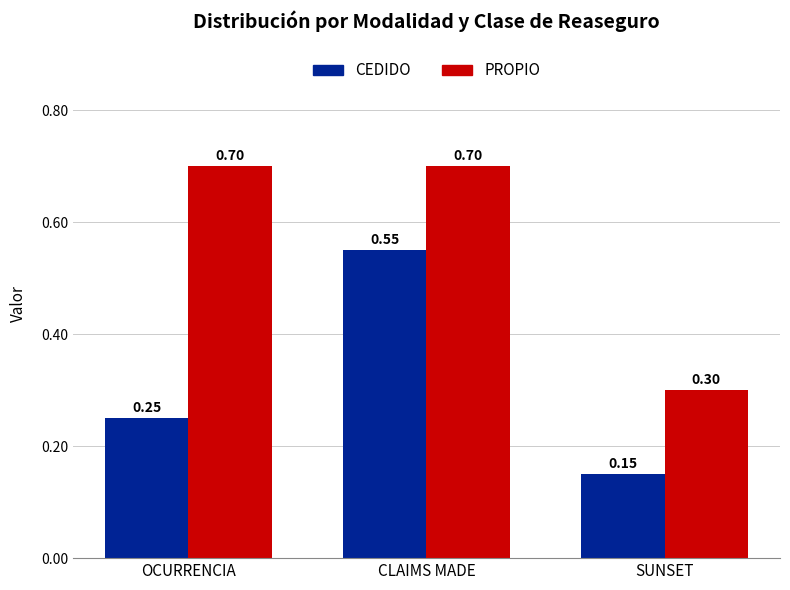

Rank the series at SUNSET from highest to lowest value.

PROPIO, CEDIDO